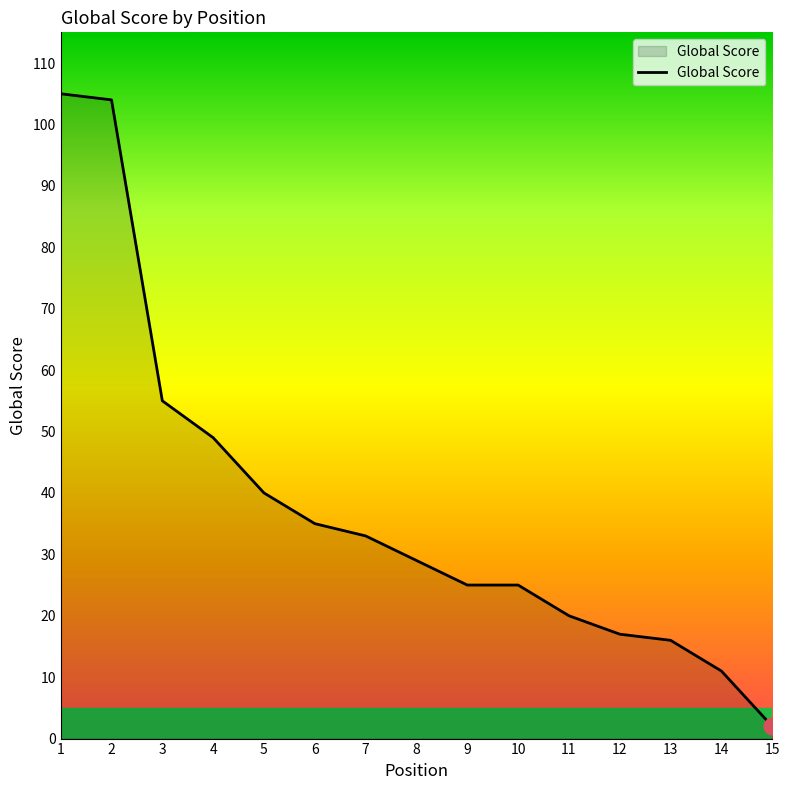

What is the sum of all values?

566